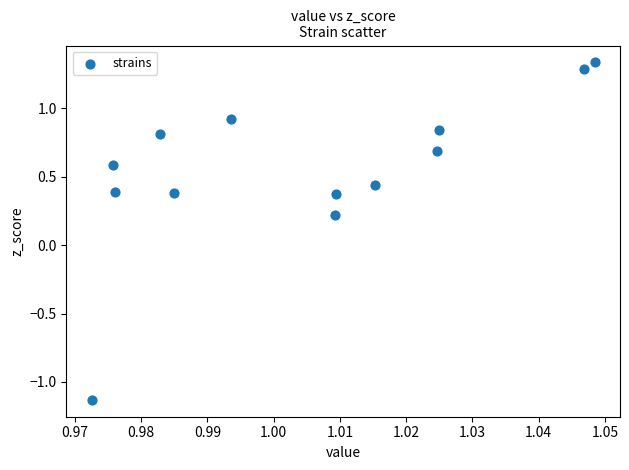

How many points are shown in the scatter plot?

13